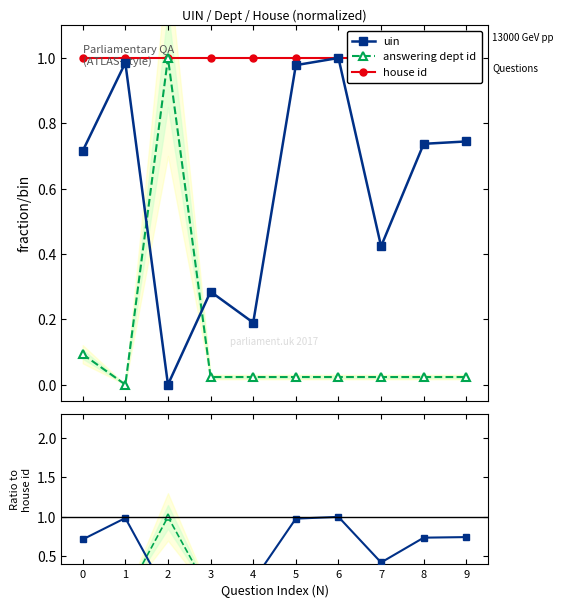

Reading right to left, what are all the values shown in this chart?

uin: 9=0.7	8=0.7	7=0.4	6=1.0	5=1.0	4=0.2	3=0.3	2=0.0	1=1.0	0=0.7
answering dept id: 9=0.0	8=0.0	7=0.0	6=0.0	5=0.0	4=0.0	3=0.0	2=1.0	1=0.0	0=0.1
house id: 9=1.0	8=1.0	7=1.0	6=1.0	5=1.0	4=1.0	3=1.0	2=1.0	1=1.0	0=1.0